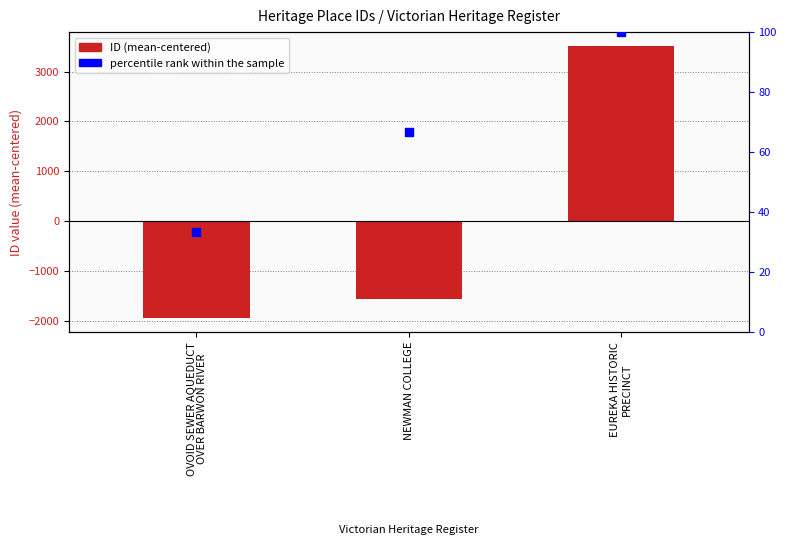

Which series has the largest total across all categories?

percentile rank within the sample